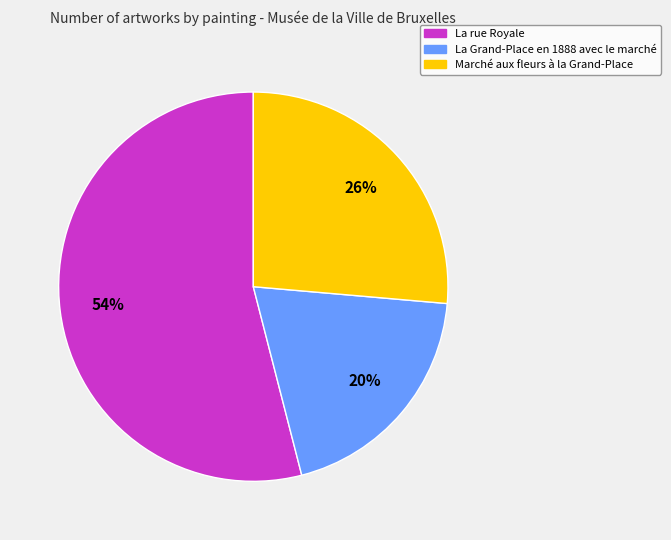

Is it true that La Grand-Place en 1888 avec le marché is 20% of the pie?

True